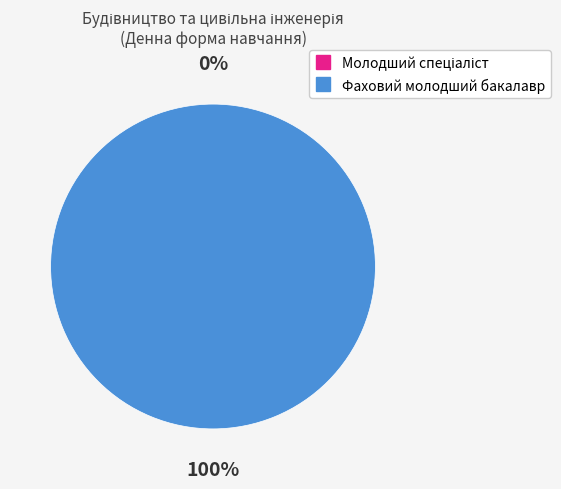

Count the number of slices in the pie.

2